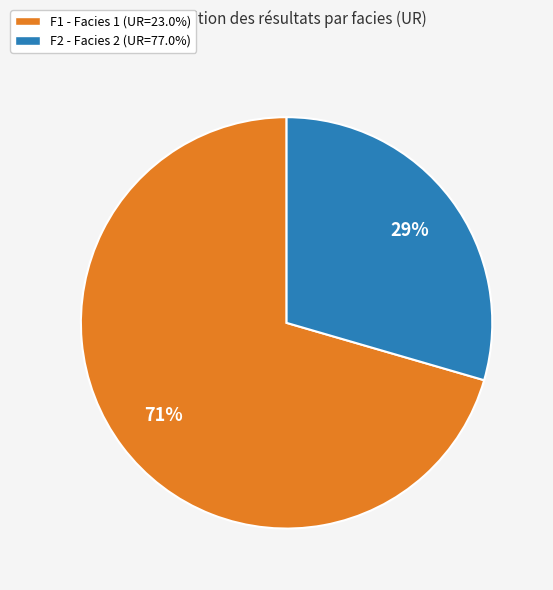

What percentage is the F1 - Facies 1 (UR=23.0%) slice, to the nearest percent?

71%